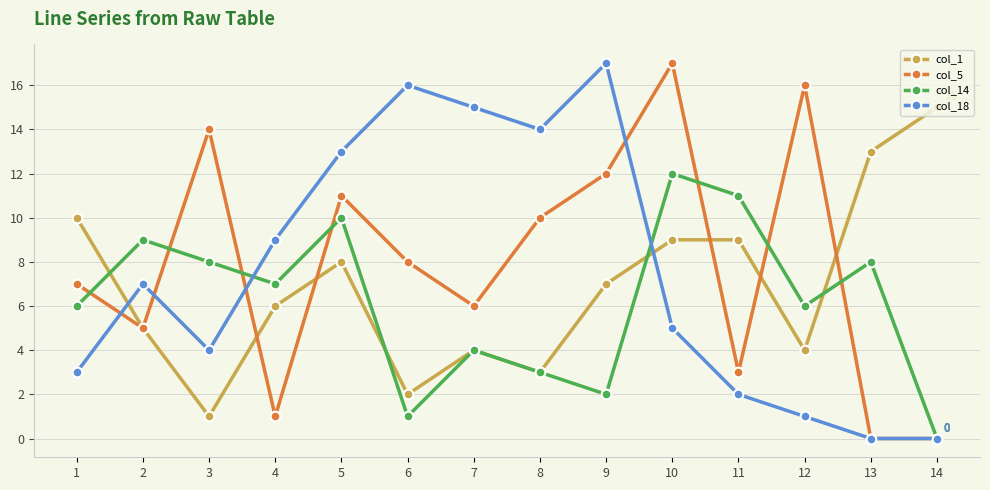

Does the chart have visible grid lines?

Yes